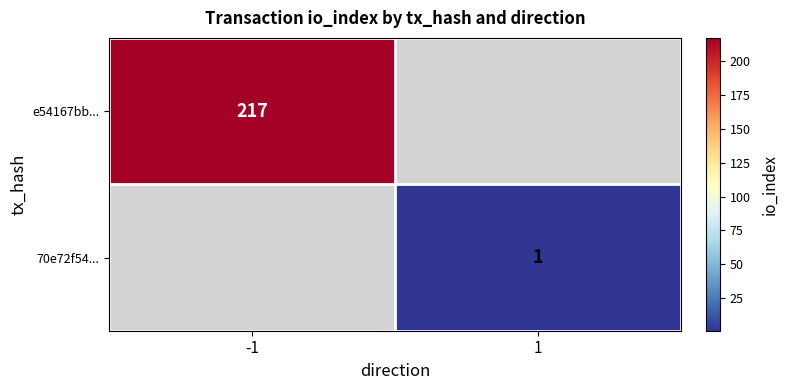

The e54167bb... series shows 217 at -1. True or false?

True